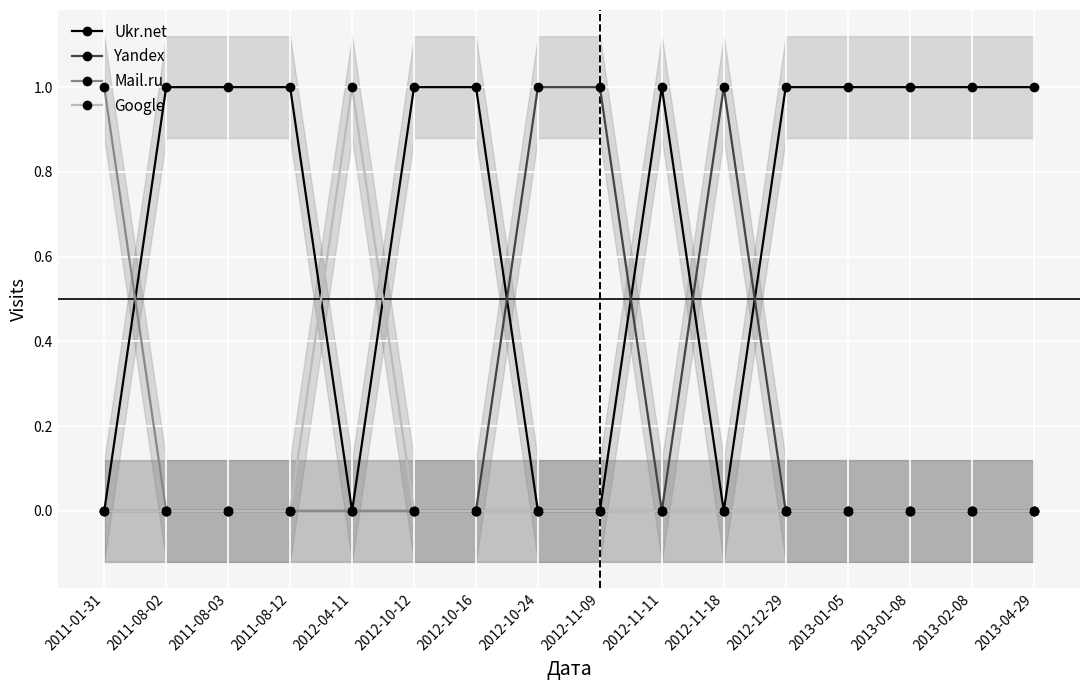

The value of Yandex at 2011-08-12 is 0. True or false?

True